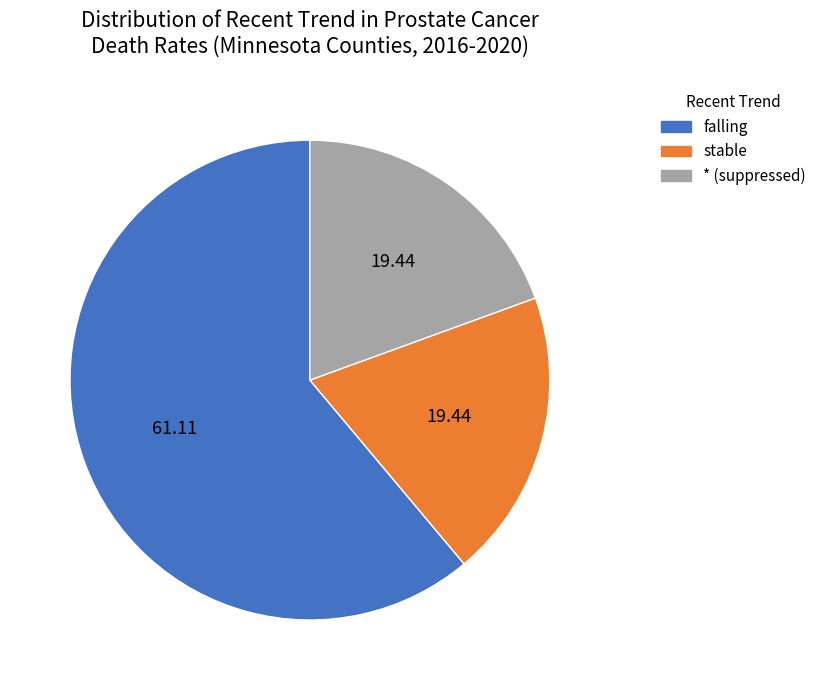

Does any single category account for the majority?

Yes